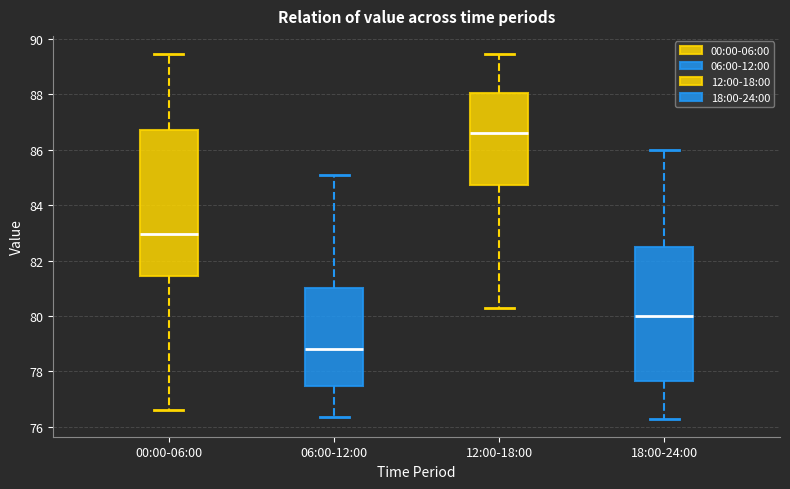

Which box's median line is the highest?

12:00-18:00